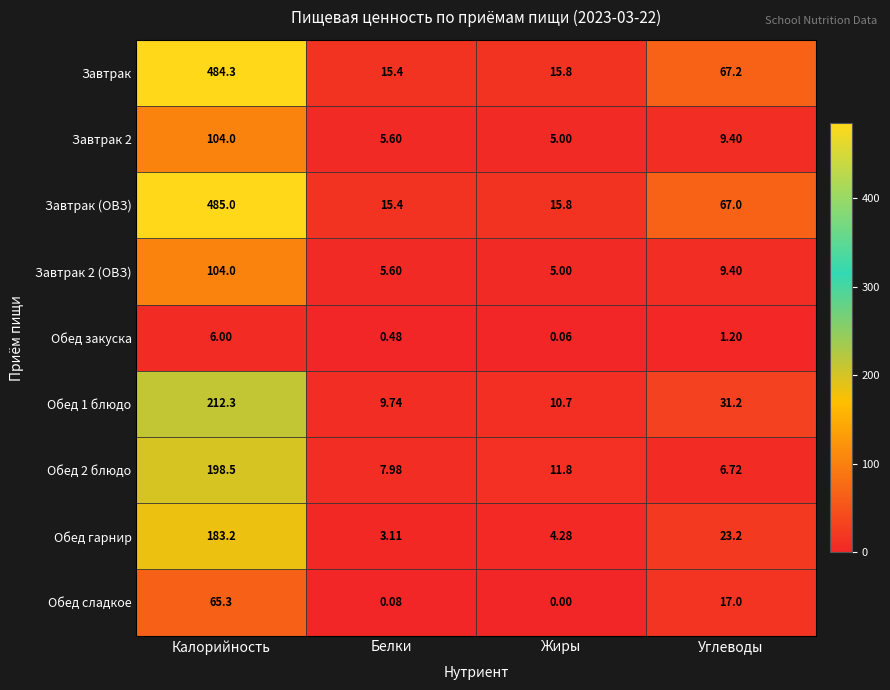

List the labels in order of Обед закуска value, smallest first.

Жиры, Белки, Углеводы, Калорийность